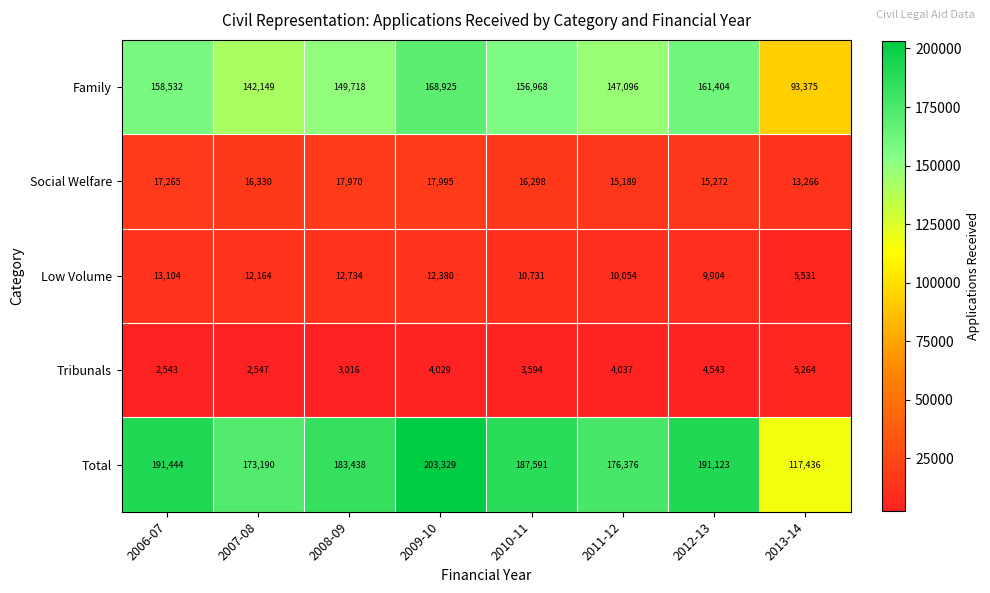

What is the sum of the Total values at 2010-11 and 2011-12?

363967